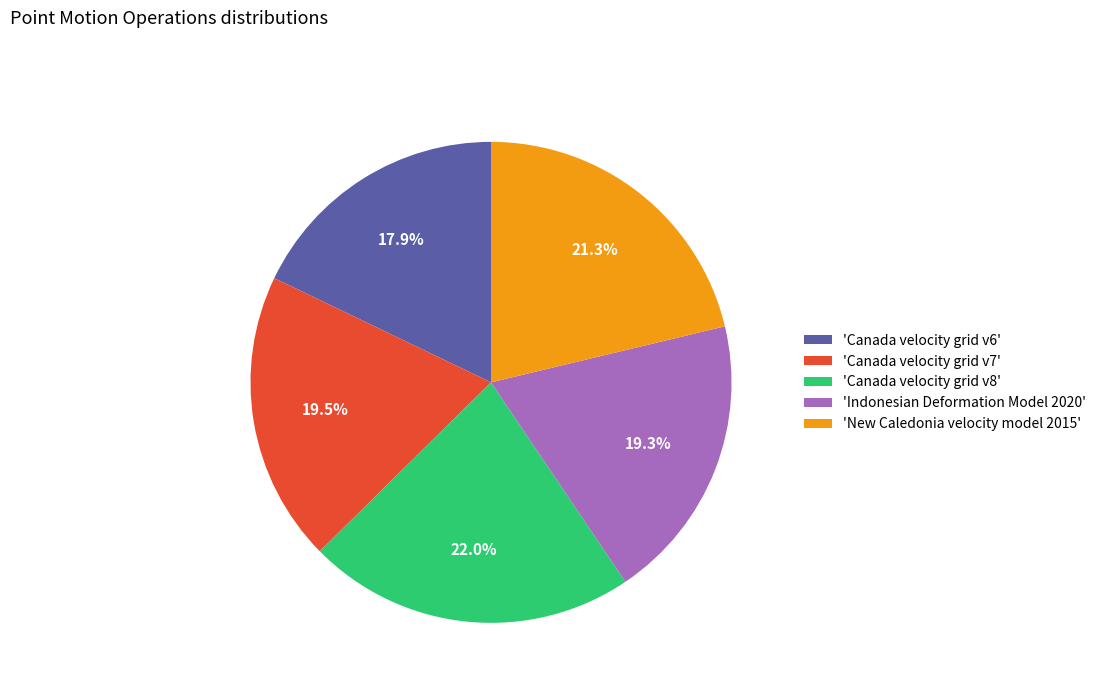

What percentage is NOT represented by 'Canada velocity grid v8'?

78.0%